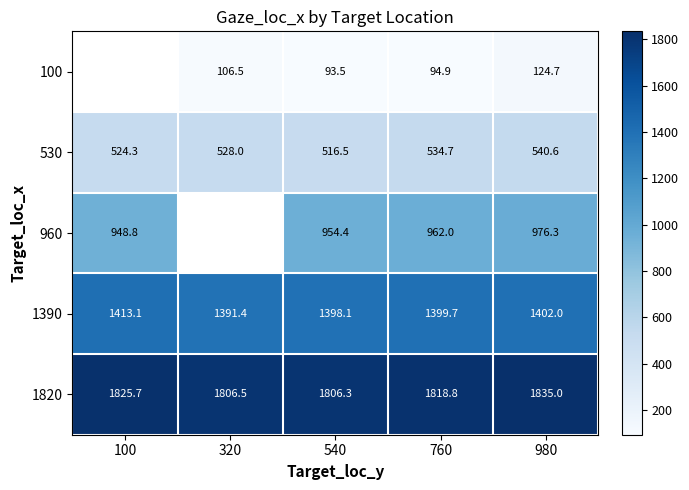

Rank the categories by 1820 value from highest to lowest.

980, 100, 760, 320, 540